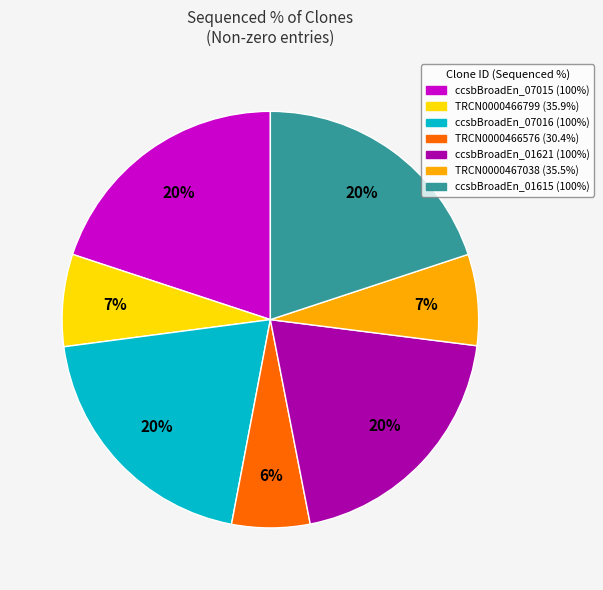

To the nearest percent, what is the average slice percentage?

14%